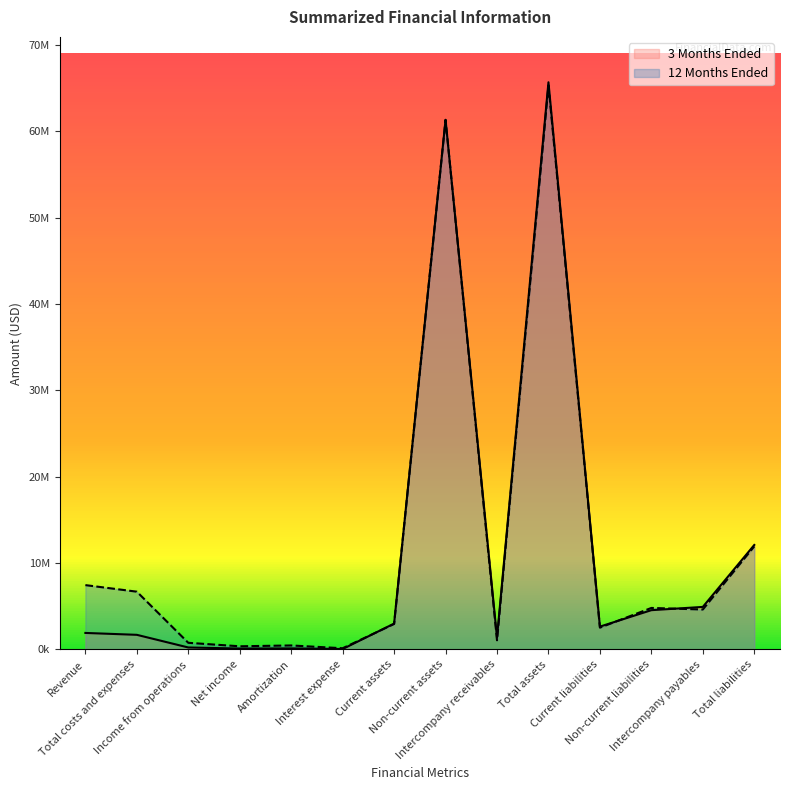

Where is the first local minimum for 3 Months Ended?

Net income